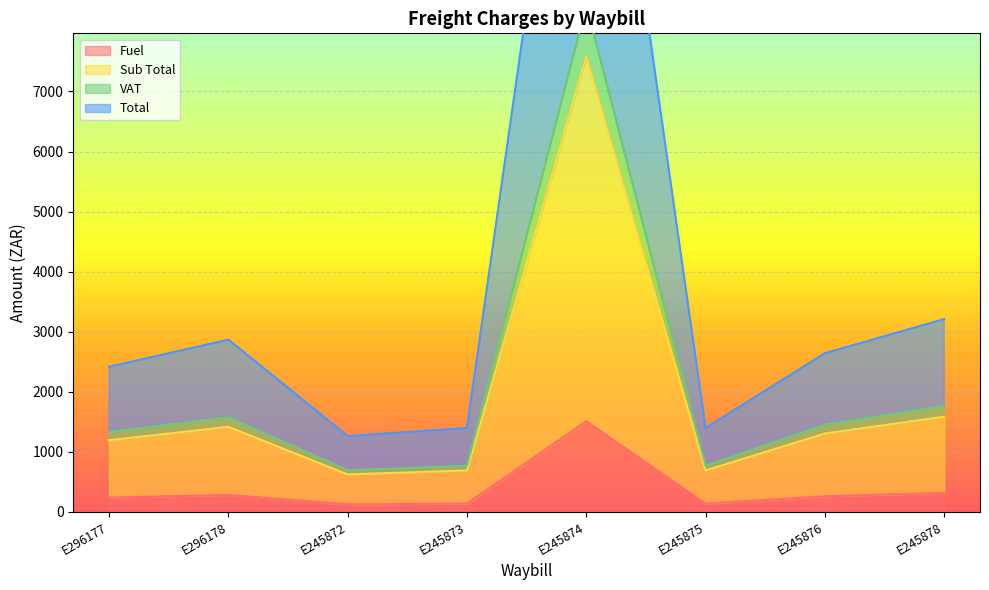

Where is the first local minimum for Fuel?

E245872